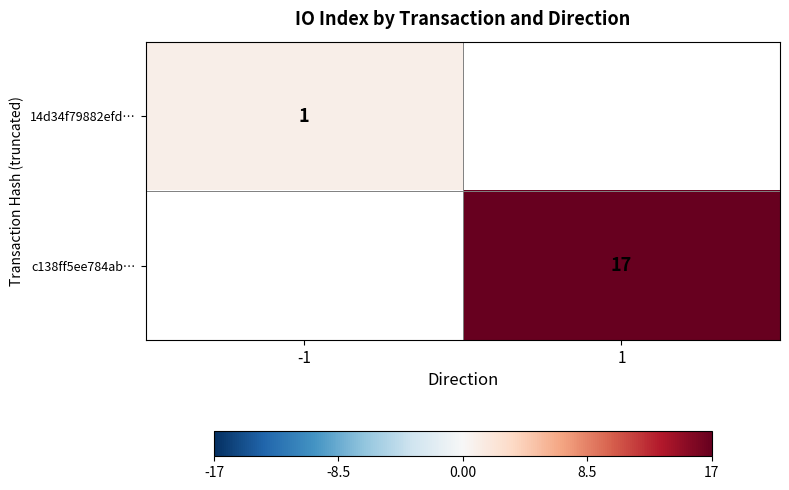

Is it true that 14d34f79882efd… equals 1 at -1?

True